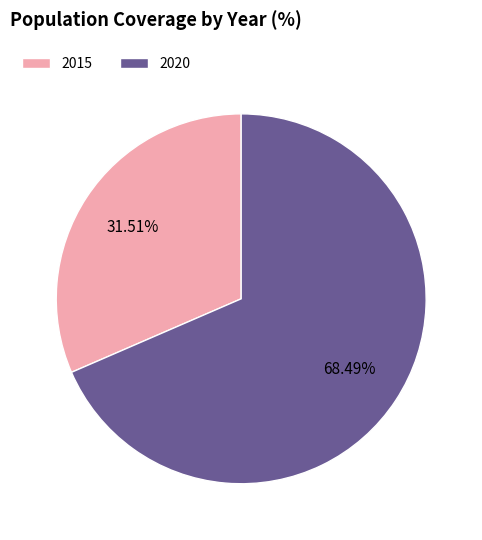

Approximately how many times larger is the value at 2015 compared to 2020?

0.5